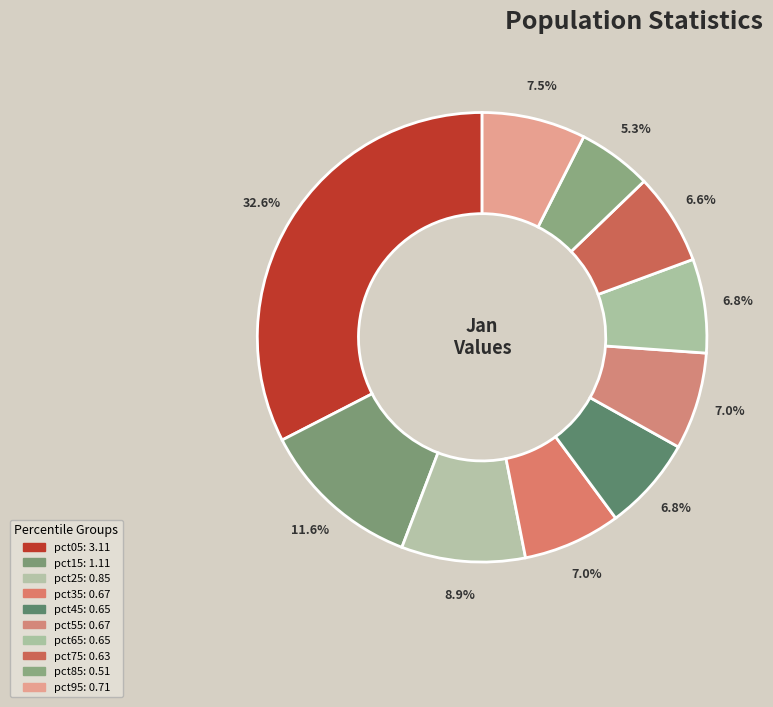

How many slices are in this pie chart?

10